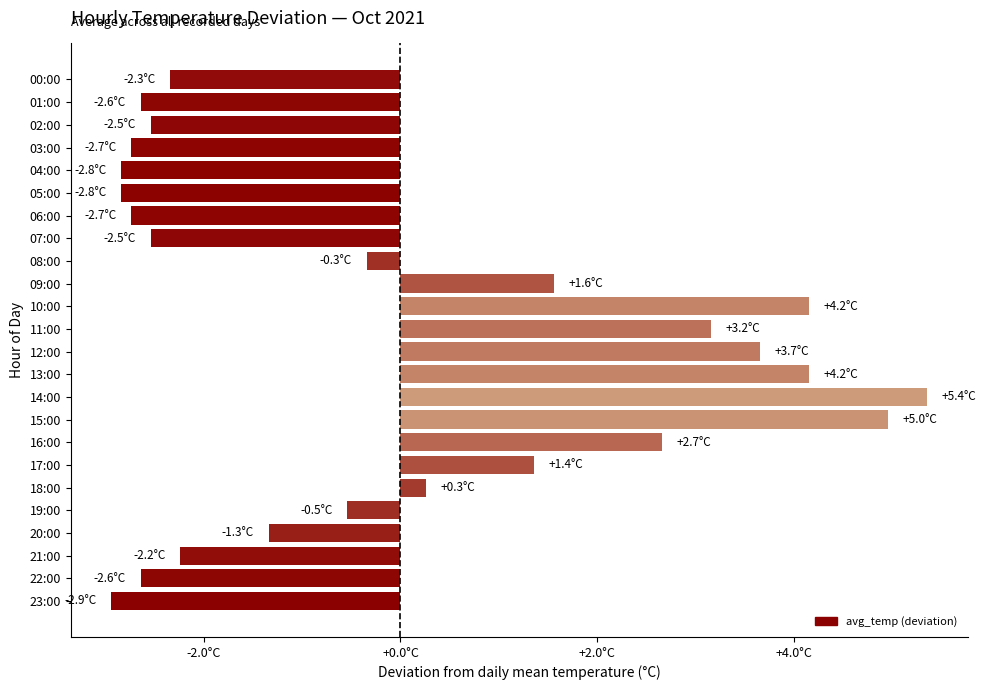

Does the chart contain stacked bars?

No